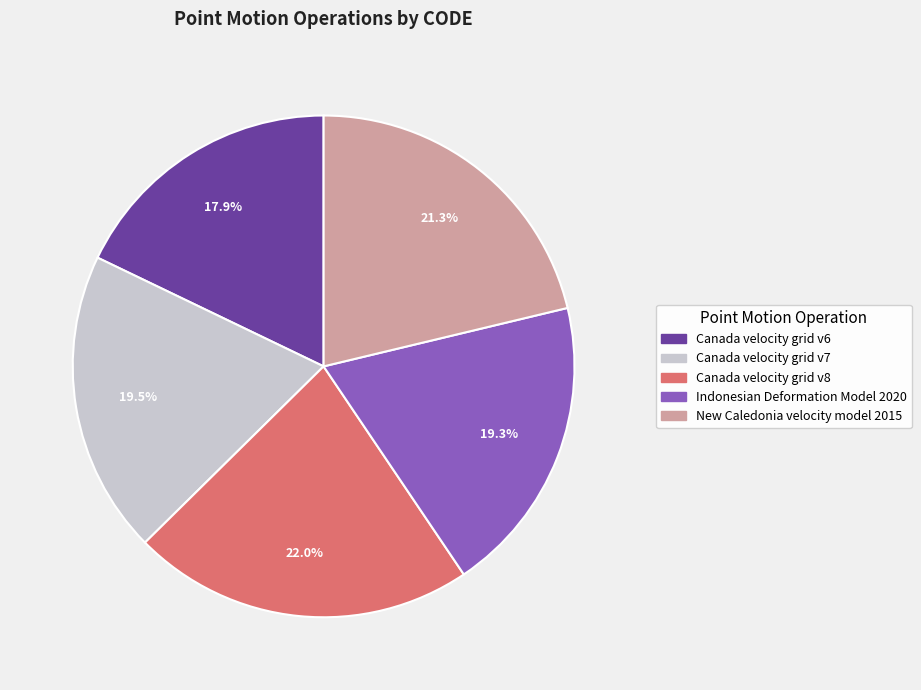

What percentage do New Caledonia velocity model 2015 and Canada velocity grid v7 together represent?

40.8%